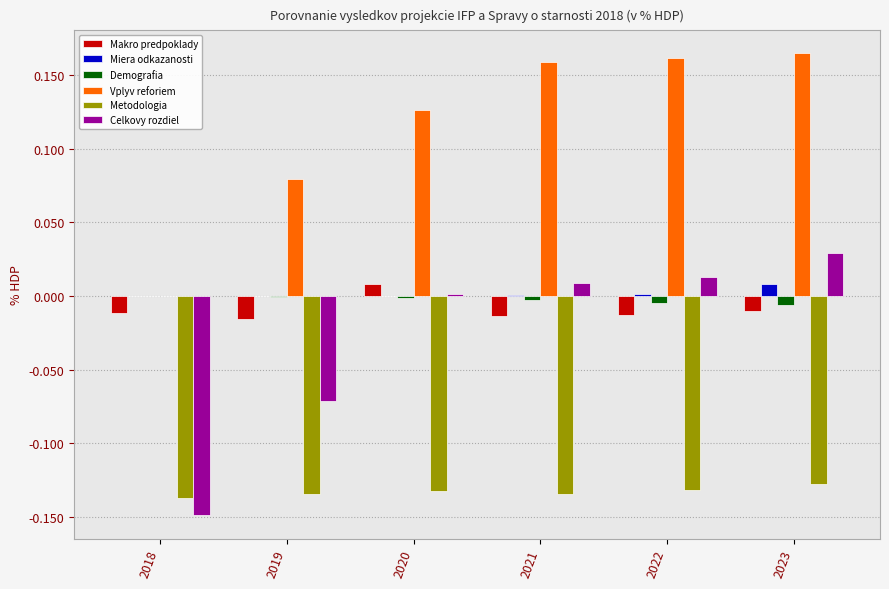

Is it true that Demografia equals -0.0 at 2020?

True